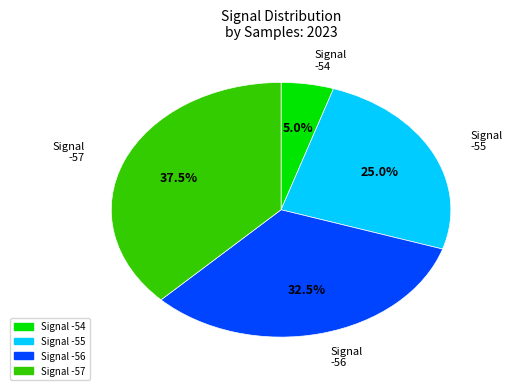

Does any single category account for the majority?

No